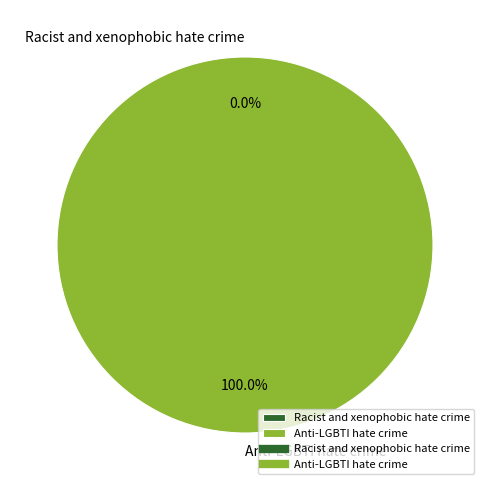

What is the change in value from Racist and xenophobic hate crime to Anti-LGBTI hate crime?

+1